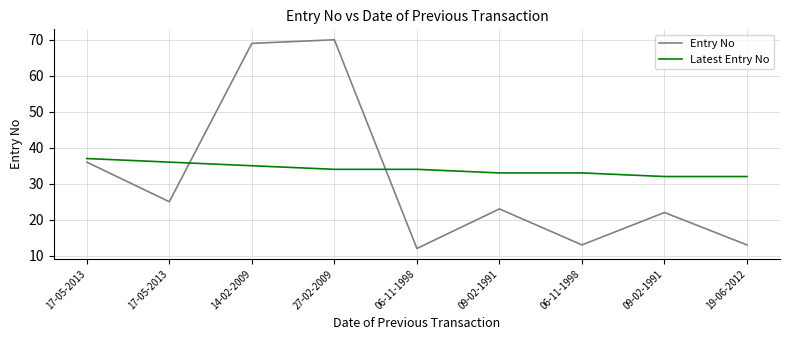

Reading left to right, transcribe all the data shown in this chart.

Entry No: 36	25	69	70	12	23	13	22	13
Latest Entry No: 37	36	35	34	34	33	33	32	32